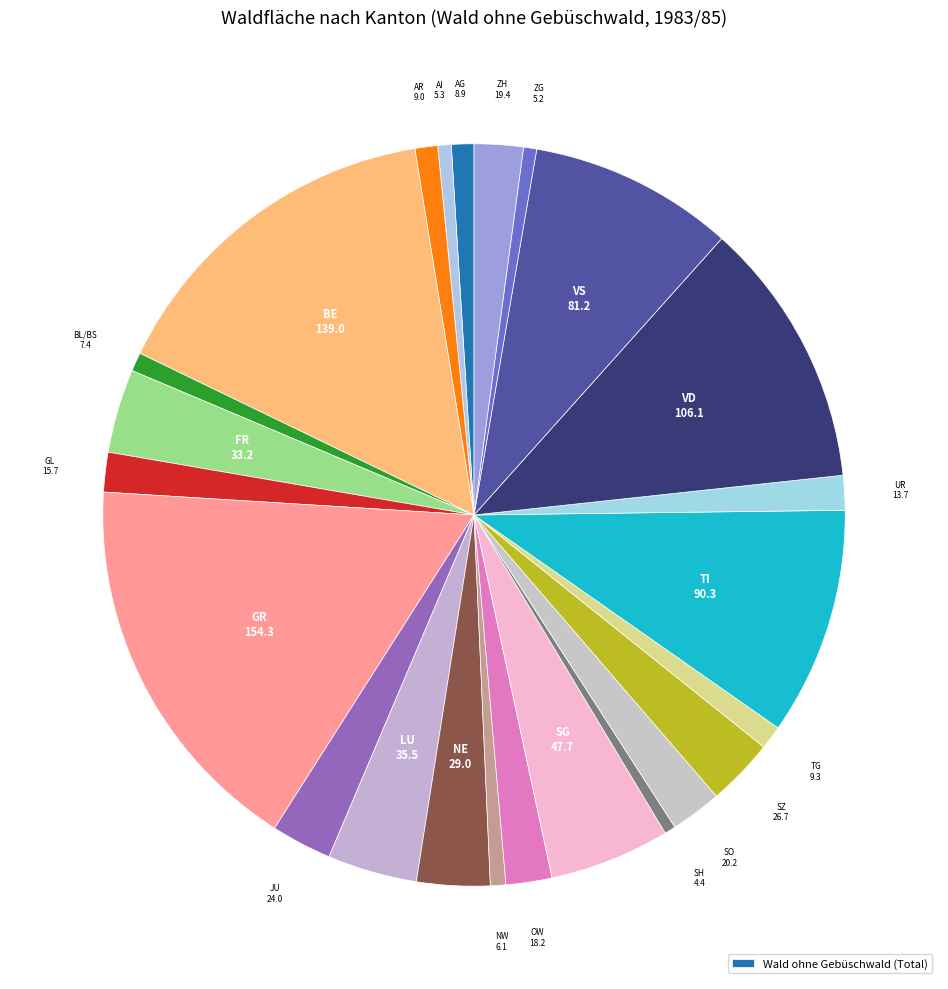

Count the number of slices in the pie.

24